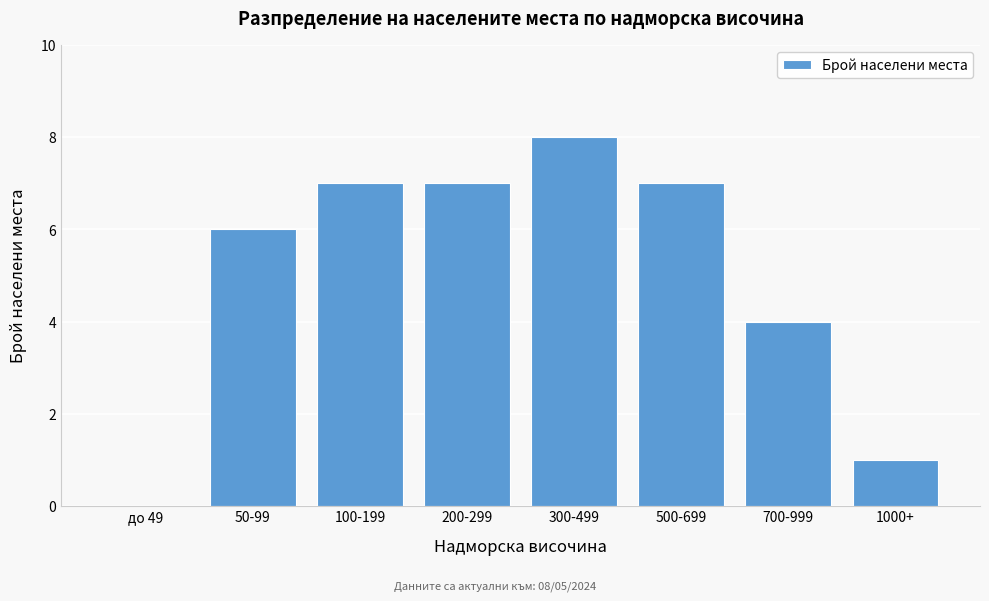

Reading left to right, what are all the values shown in this chart?

до 49=0	50-99=6	100-199=7	200-299=7	300-499=8	500-699=7	700-999=4	1000+=1